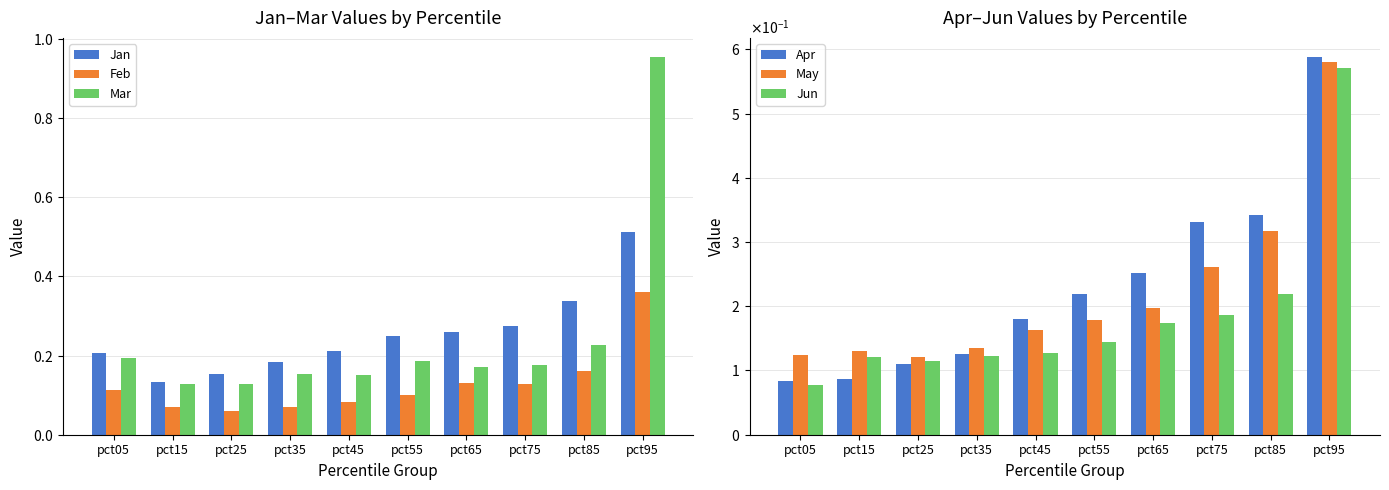

What are all the series names shown in the legend?

Jan, Feb, Mar, Apr, May, Jun